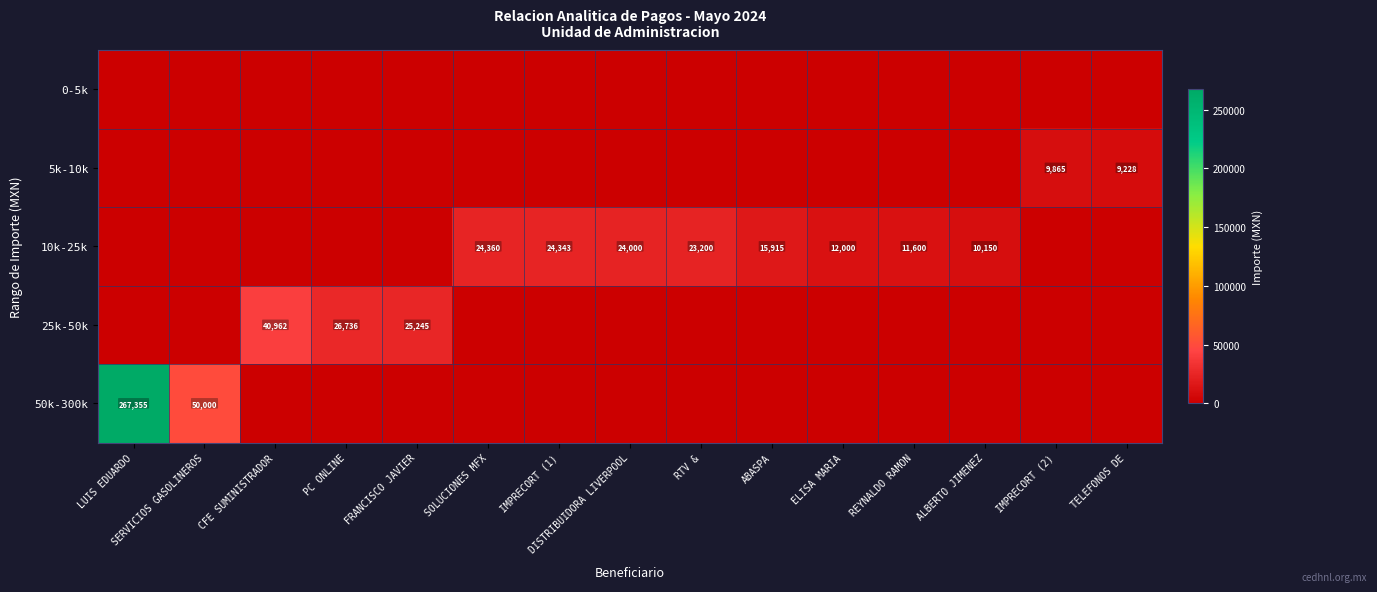

How many series are shown in this chart?

5